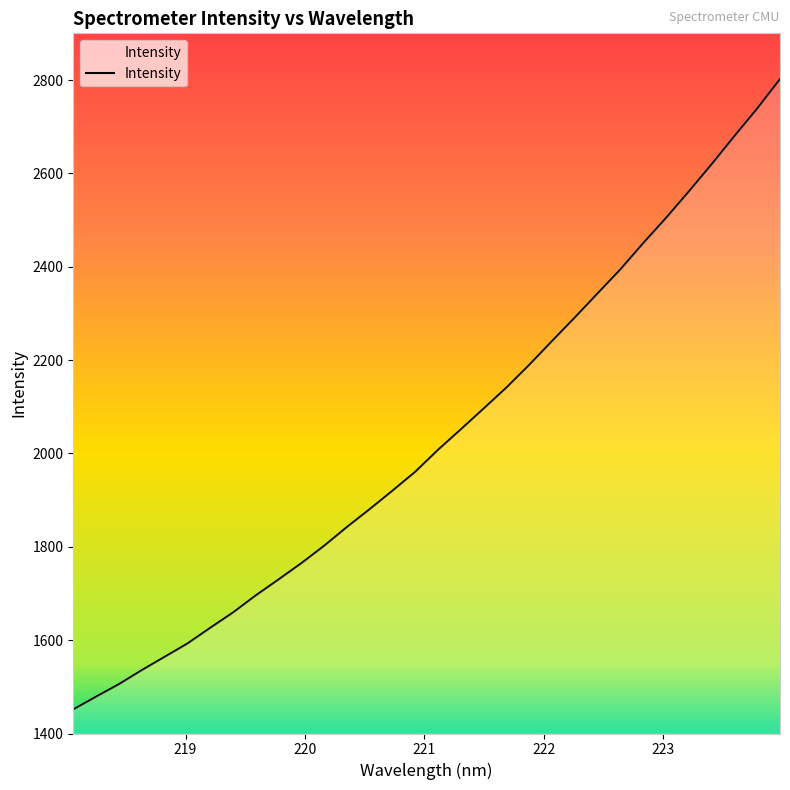

Reading left to right, what are all the values shown in this chart?

1451.4	1478.8	1505.5	1535.5	1564.0	1592.5	1626.2	1659.1	1695.7	1730.0	1764.8	1802.2	1842.4	1880.8	1920.3	1960.9	2008.1	2051.9	2096.5	2141.4	2190.0	2241.0	2291.4	2343.0	2394.5	2450.5	2504.5	2561.2	2619.3	2679.6	2738.5	2801.5